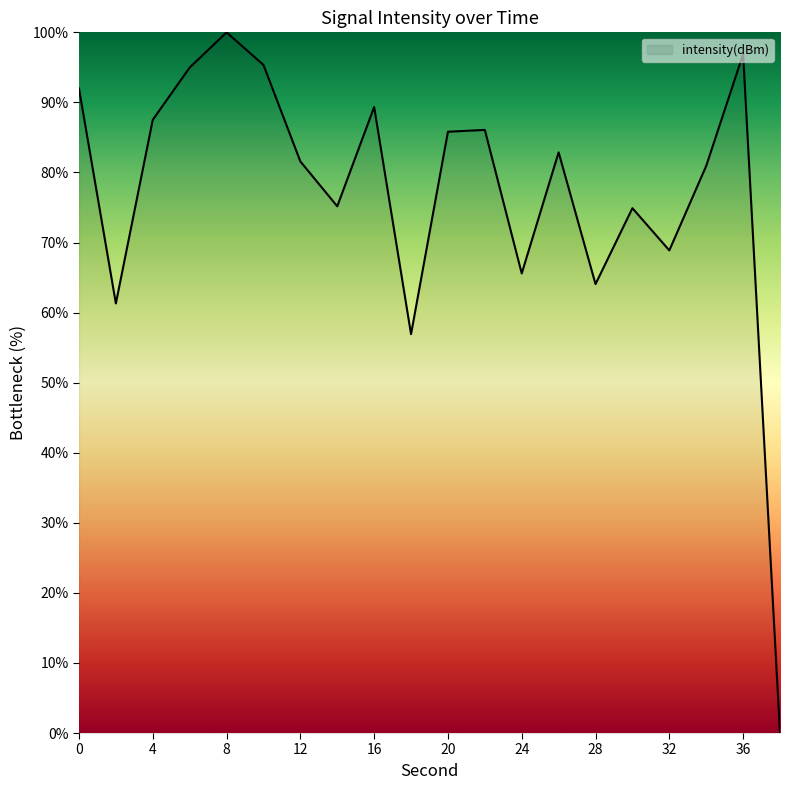

What is the maximum value shown in the chart?

100.0